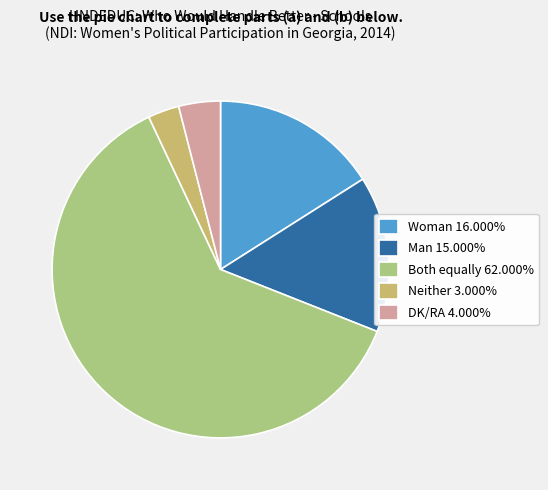

How many slices are in this pie chart?

5